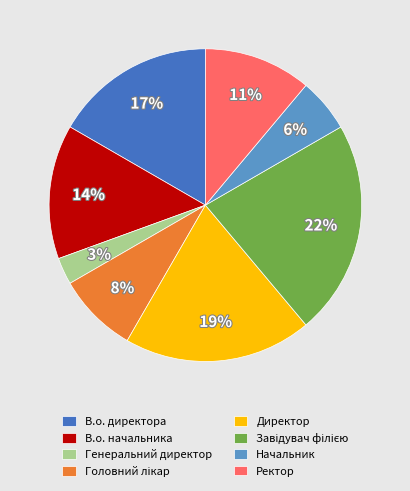

How many segments does this pie chart have?

8